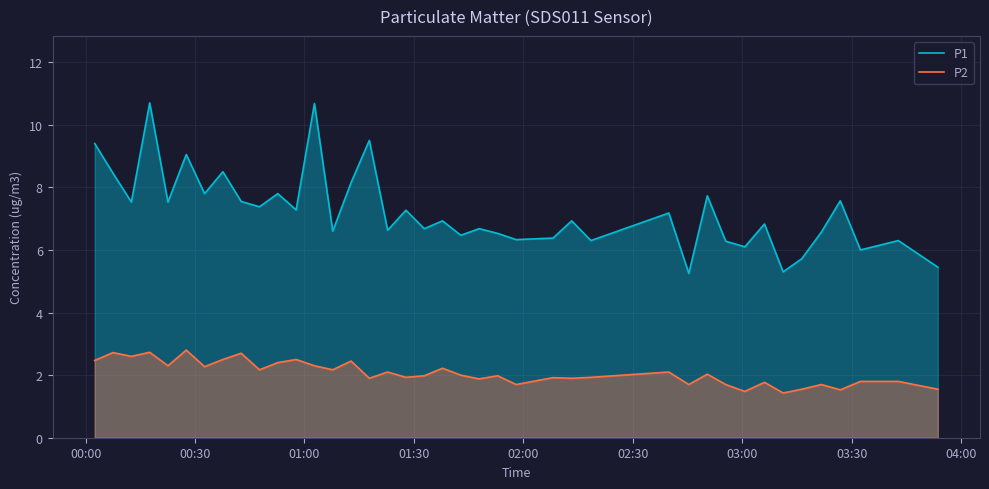

What are all the series names shown in the legend?

P1, P2